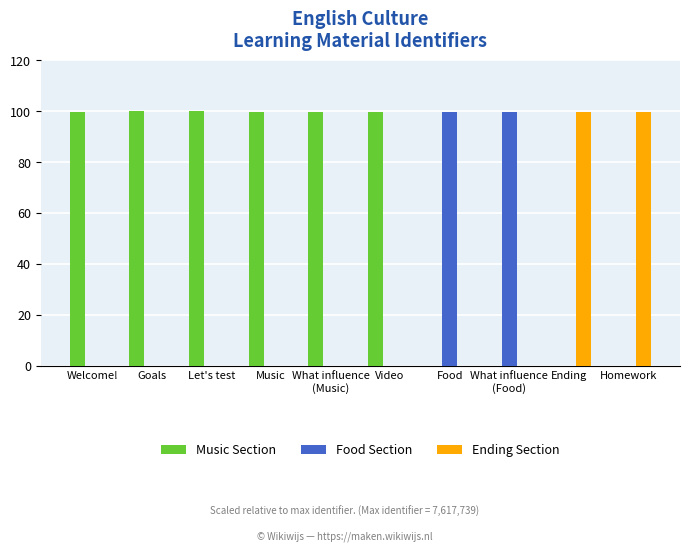

Count the number of data series in this chart.

3